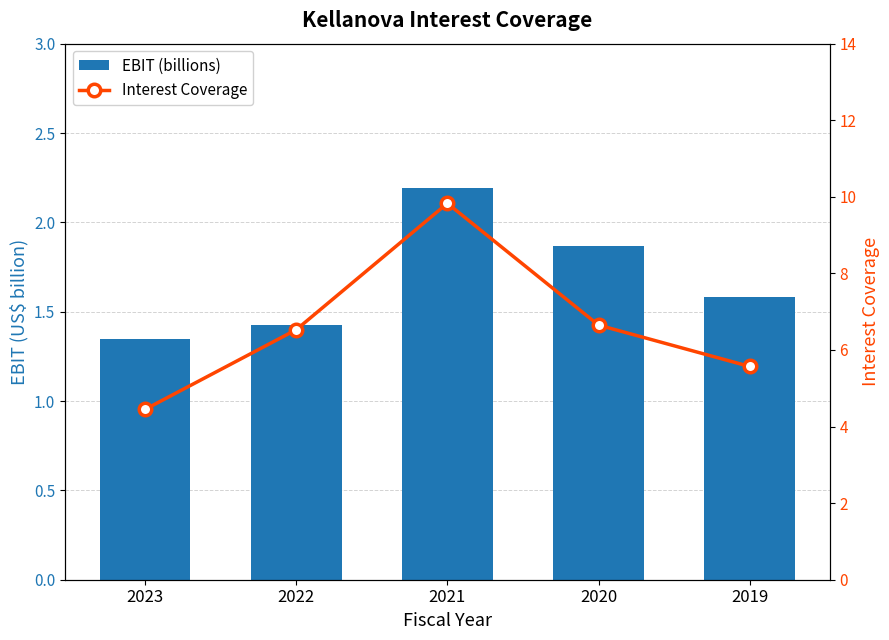

Which category has the lowest value in the EBIT (billions) series?

2023